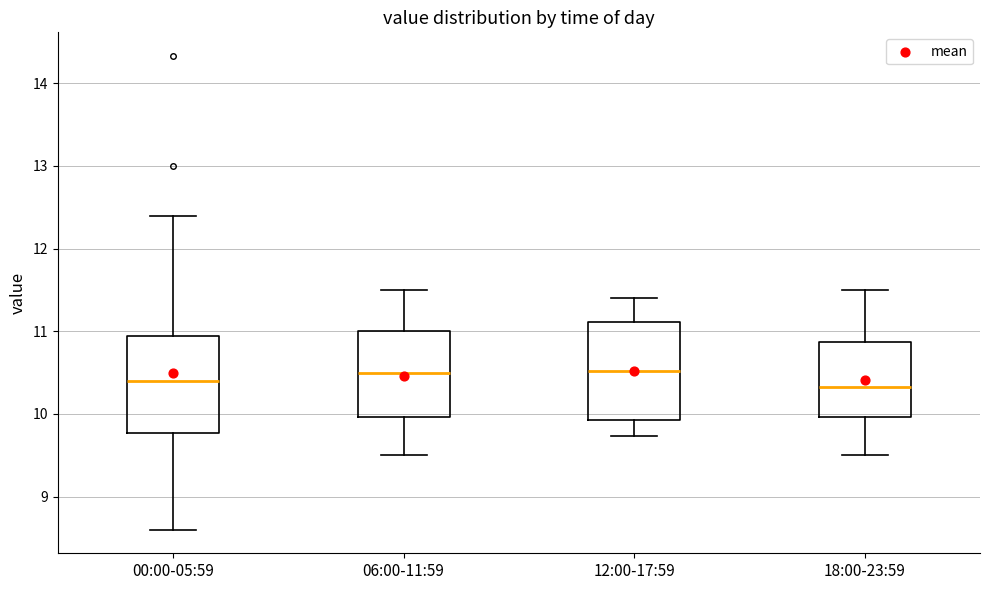

Reading left to right, transcribe this box plot: for each box, give where its median line is, the range the box spans, and where its two whiskers end, as read against the y-axis. The values are not printed on the chart, so give them approximately, as read against the axis.

00:00-05:59: median 10.4, box 9.8 to 10.9, whiskers 8.6 to 12.4
06:00-11:59: median 10.5, box 10.0 to 11.0, whiskers 9.5 to 11.5
12:00-17:59: median 10.5, box 9.9 to 11.1, whiskers 9.7 to 11.4
18:00-23:59: median 10.3, box 10.0 to 10.9, whiskers 9.5 to 11.5